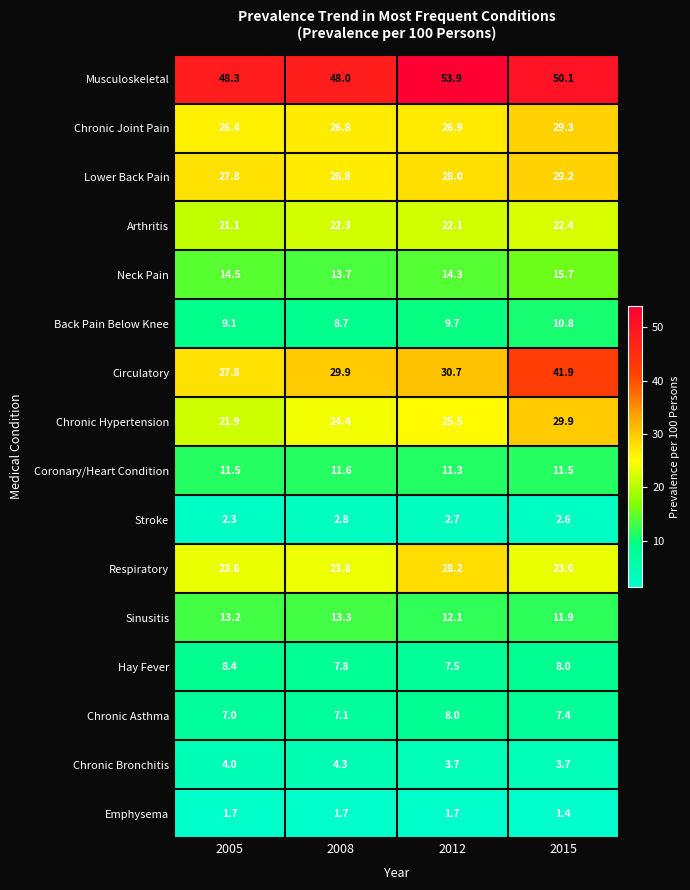

What is the difference between the Respiratory values at 2012 and 2008?

4.4